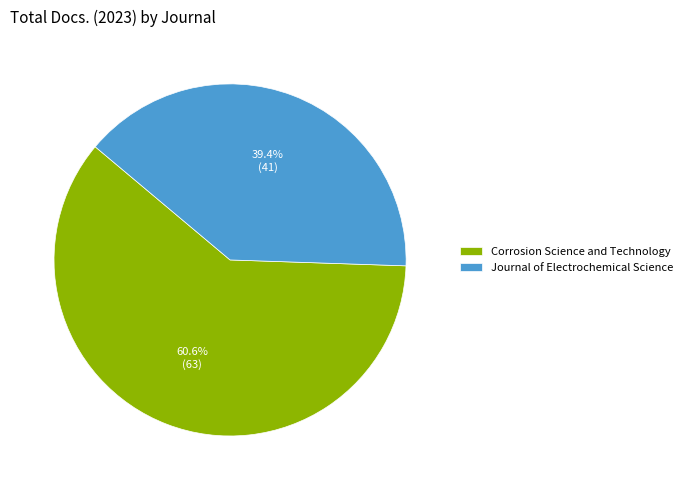

The Journal of Electrochemical Science slice represents 45% of the pie. True or false?

False